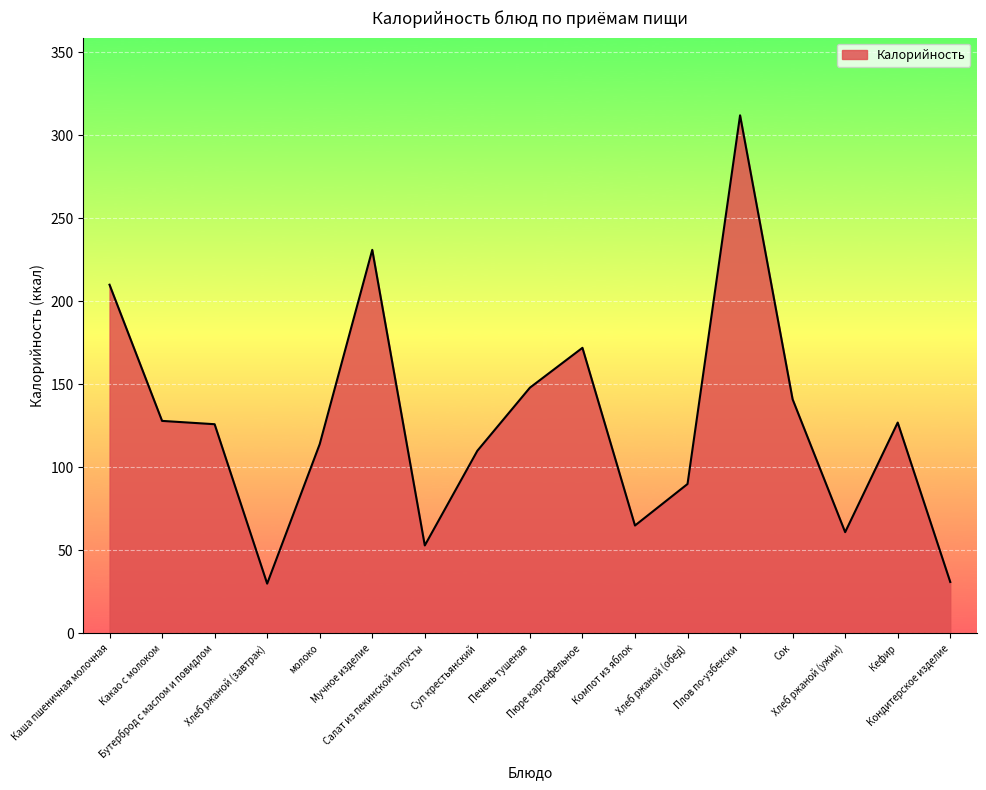

What is the smallest value displayed?

30